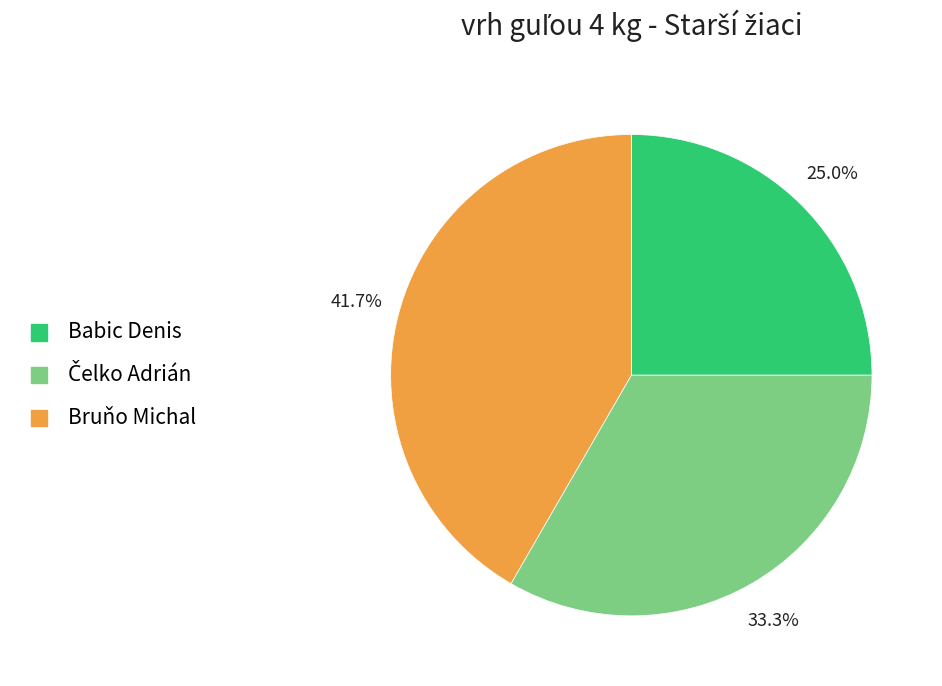

Which slice is the largest?

Bruňo Michal